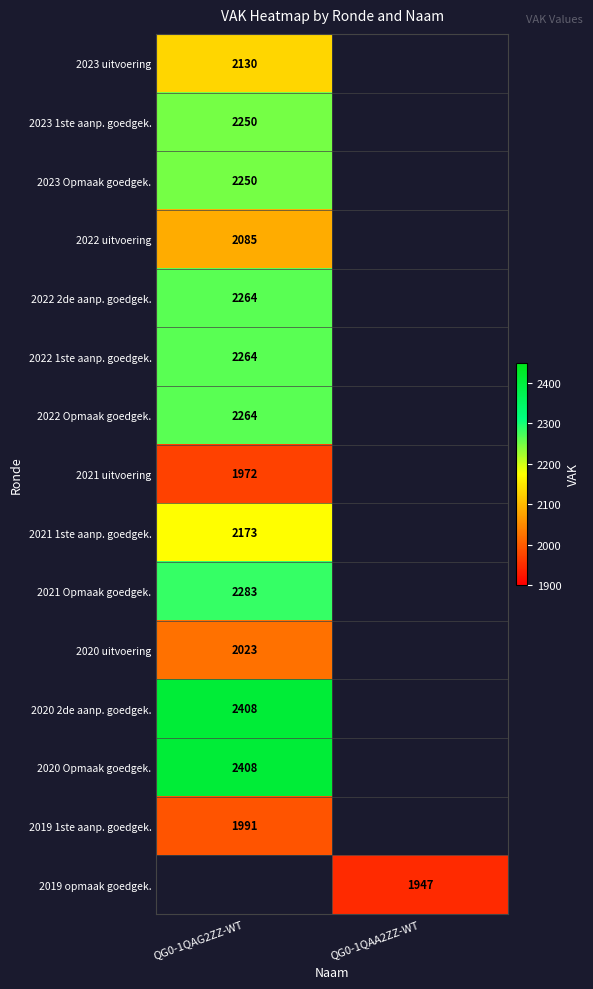

How many series are shown in this chart?

15